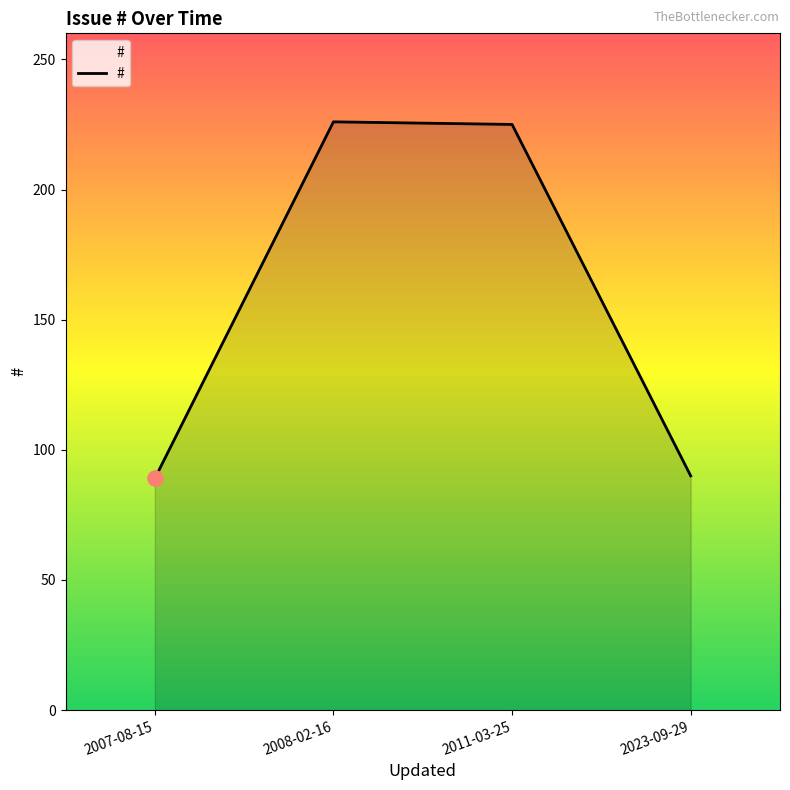

Which has a higher value, 2023-09-29 or 2011-03-25?

2011-03-25